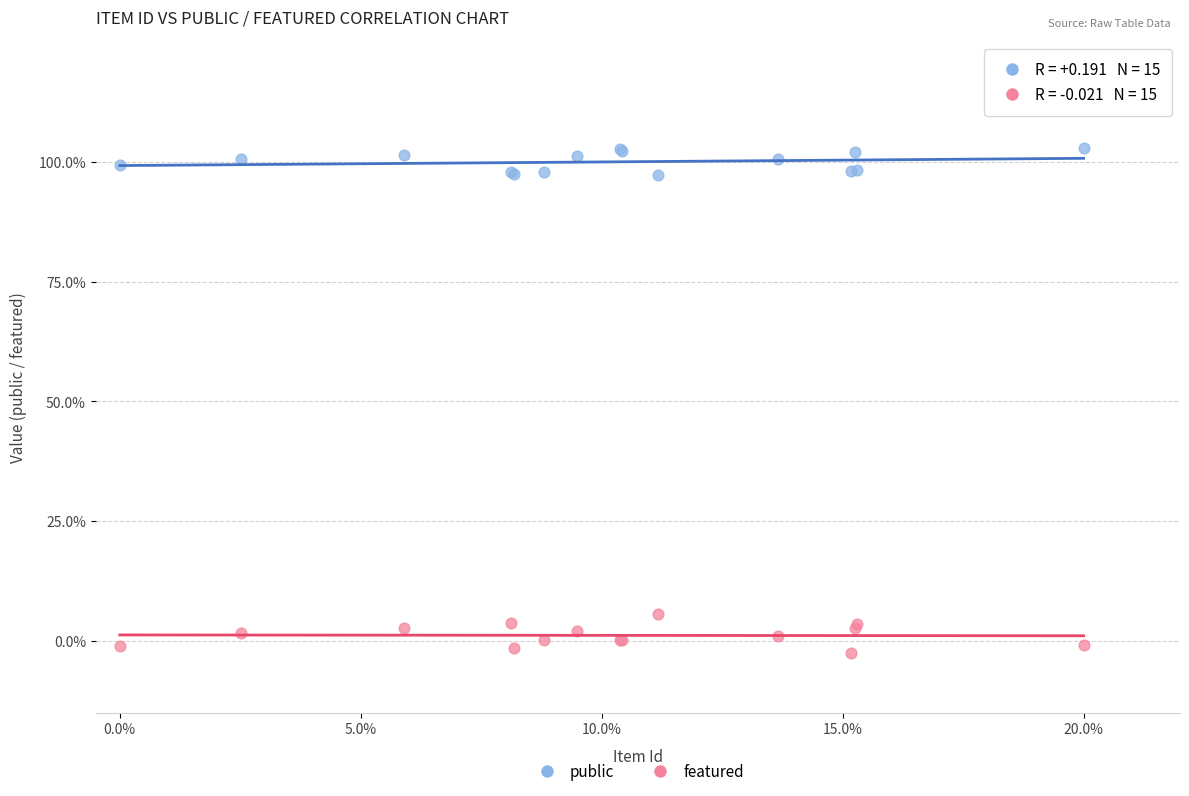

Which series reaches the minimum Y coordinate?

featured